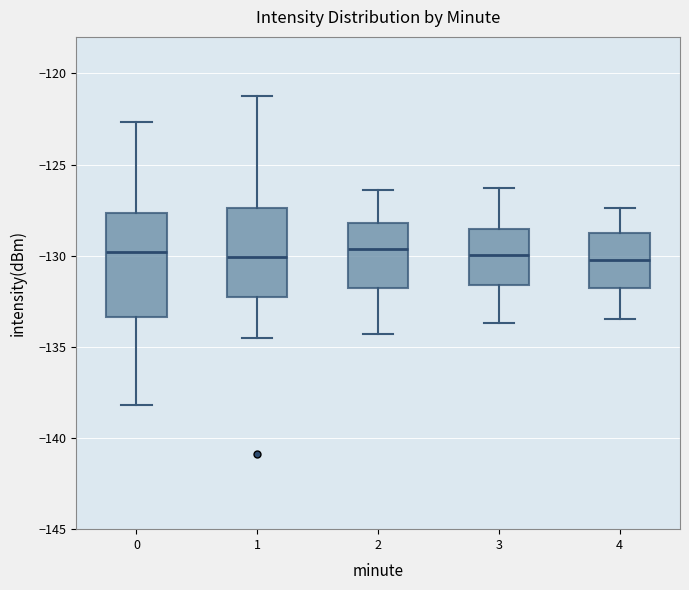

Comparing the boxes themselves (not the whiskers), which one is the tallest?

0